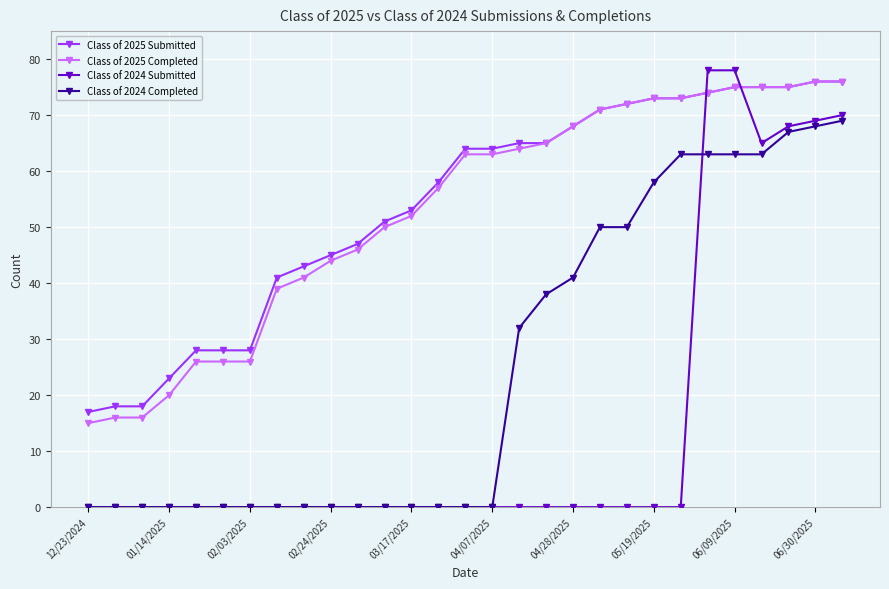

Which series has the widest spread of values?

Class of 2024 Submitted